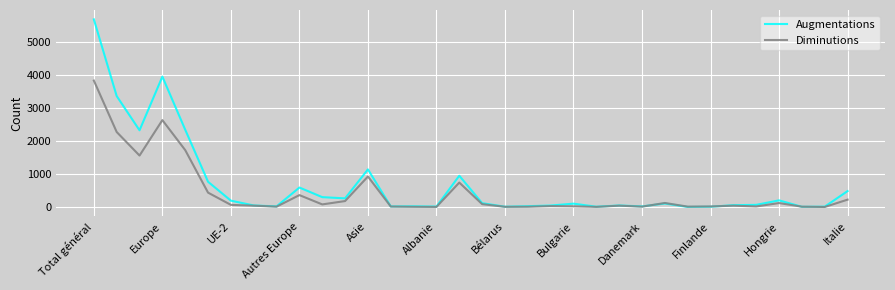

Rank the series by their maximum value, from lowest to highest.

Diminutions, Augmentations